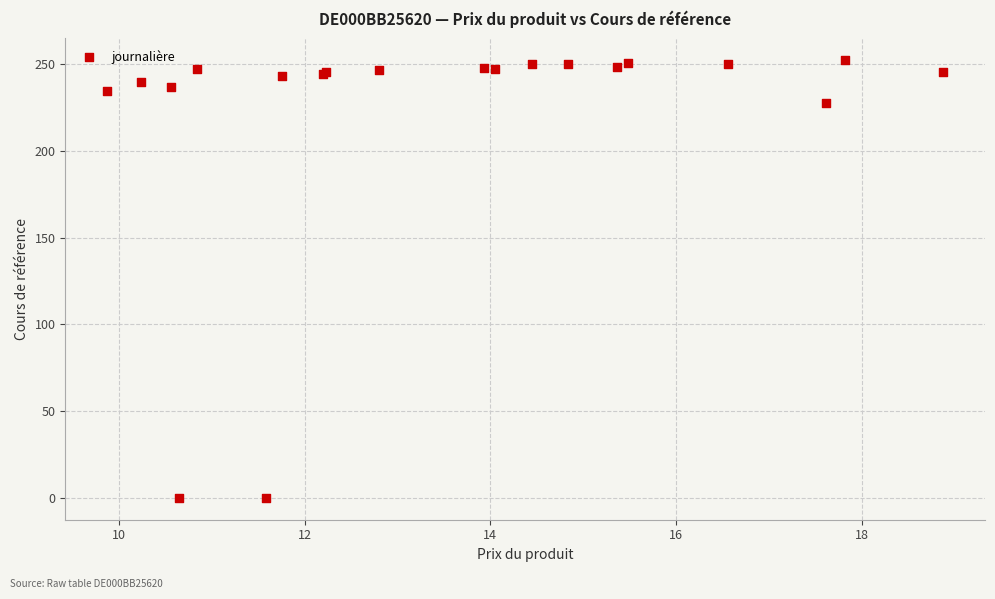

What Y value in the scatter plot is closest to 126?

228.0